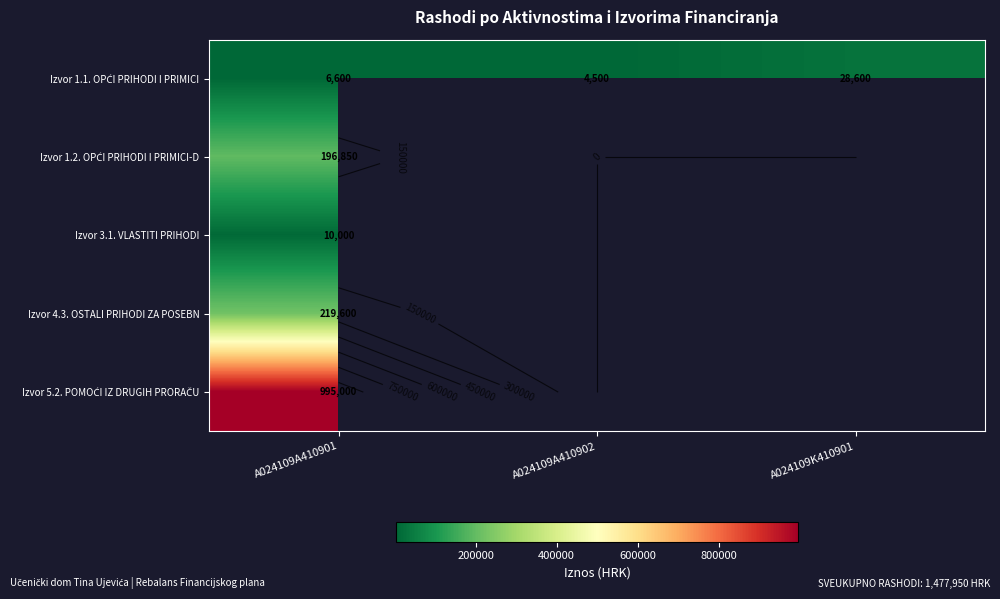

At which category is the sum across all series the highest?

A024109A410901